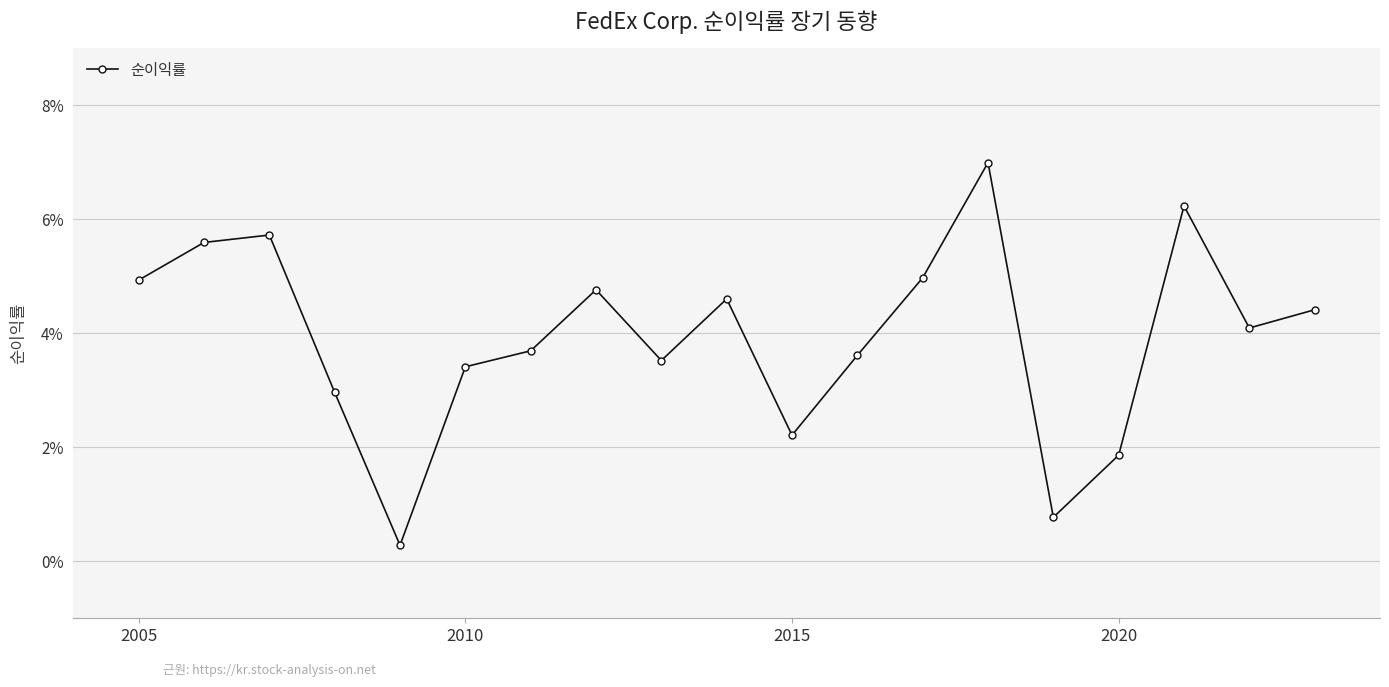

Does the chart display data point markers on the line(s)?

Yes